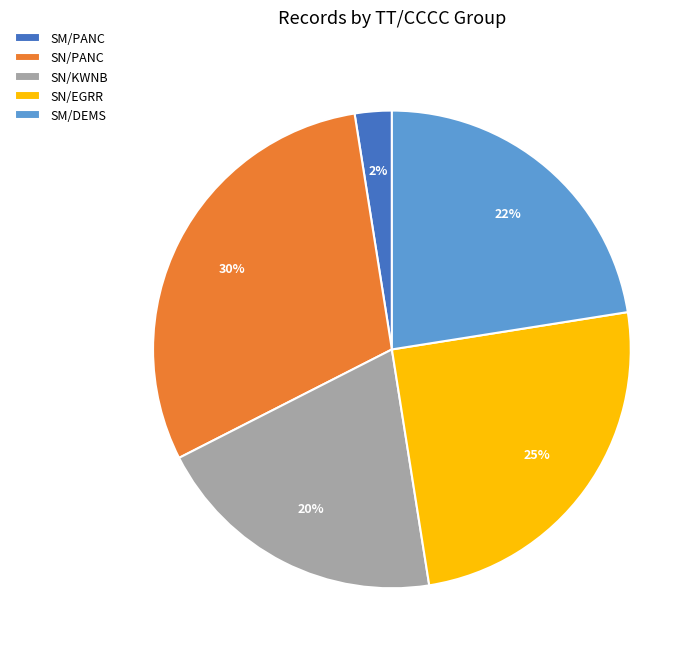

To the nearest percent, what is the difference between the largest and smallest slice percentages?

28%